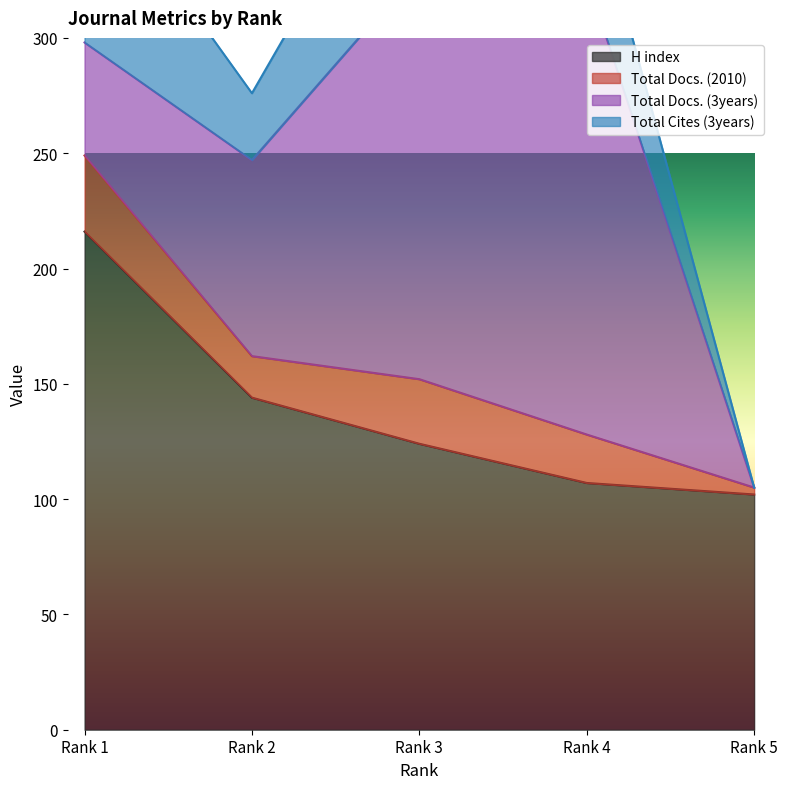

At which label does Total Docs. (2010) reach its minimum?

Rank 5